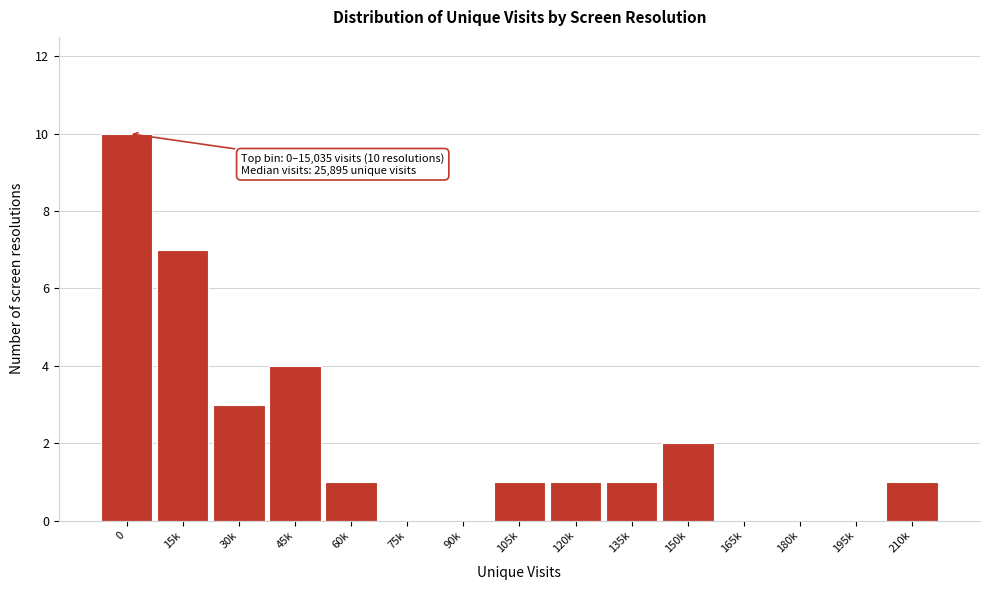

Reading left to right, extract all data points from this chart.

0=10	15k=7	30k=3	45k=4	60k=1	75k=0	90k=0	105k=1	120k=1	135k=1	150k=2	165k=0	180k=0	195k=0	210k=1